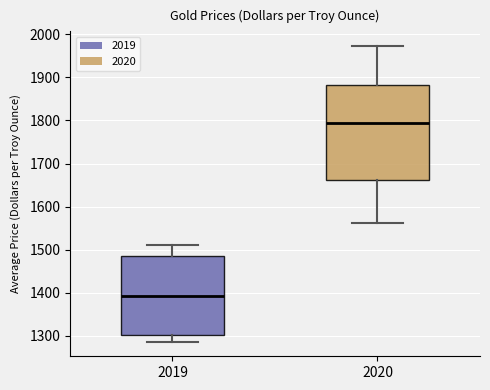

Which box has the lowest median line?

2019